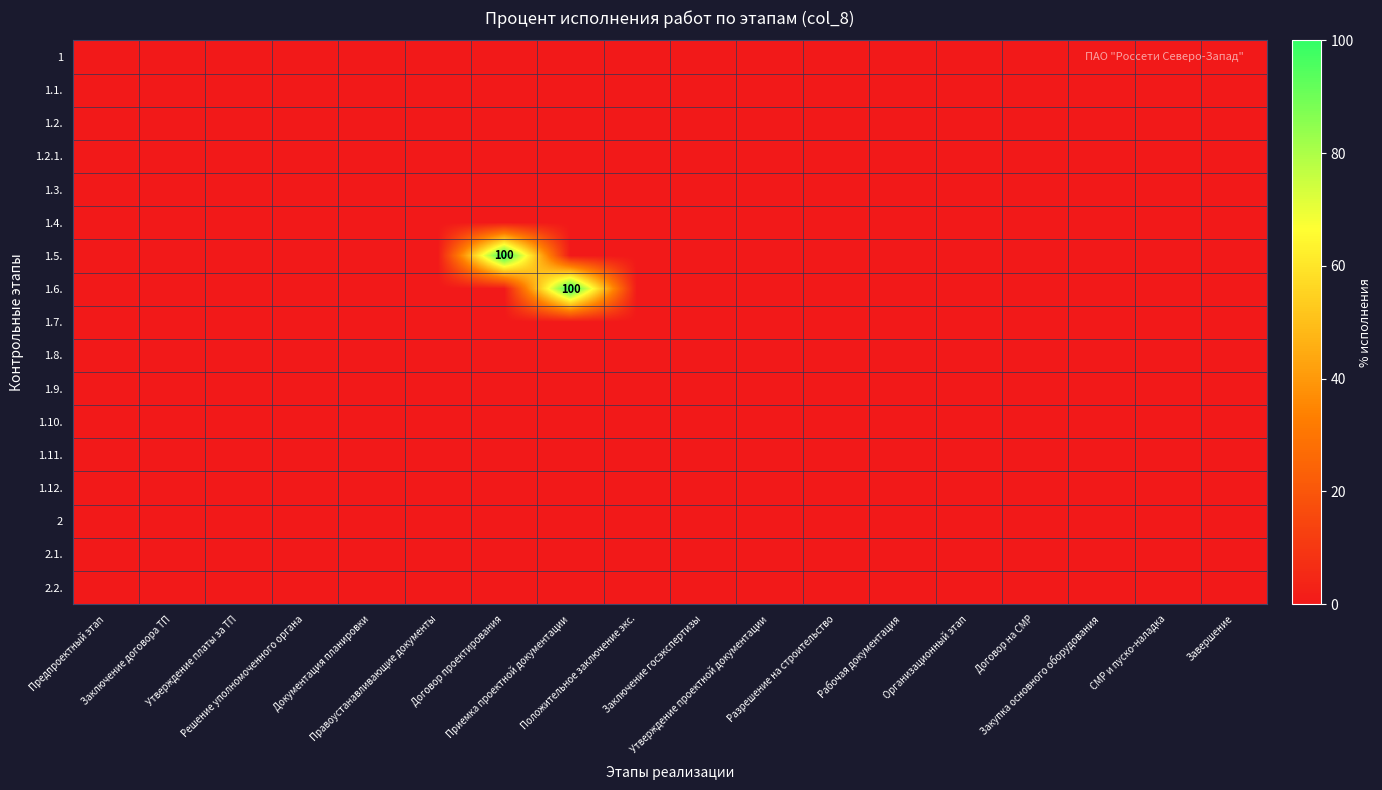

List the series in order of their peak value, highest first.

1.5., 1.6., 1, 1.1., 1.2., 1.2.1., 1.3., 1.4., 1.7., 1.8., 1.9., 1.10., 1.11., 1.12., 2, 2.1., 2.2.